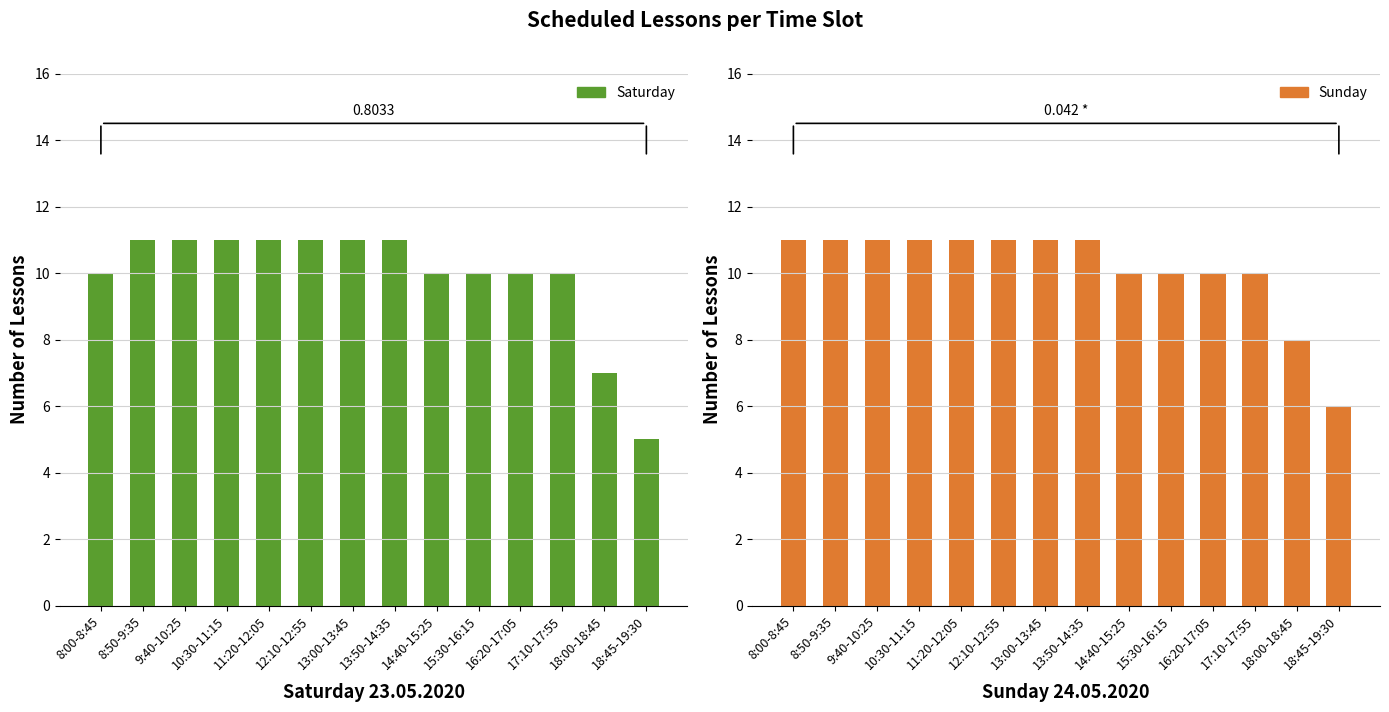

Are the bars horizontal?

No